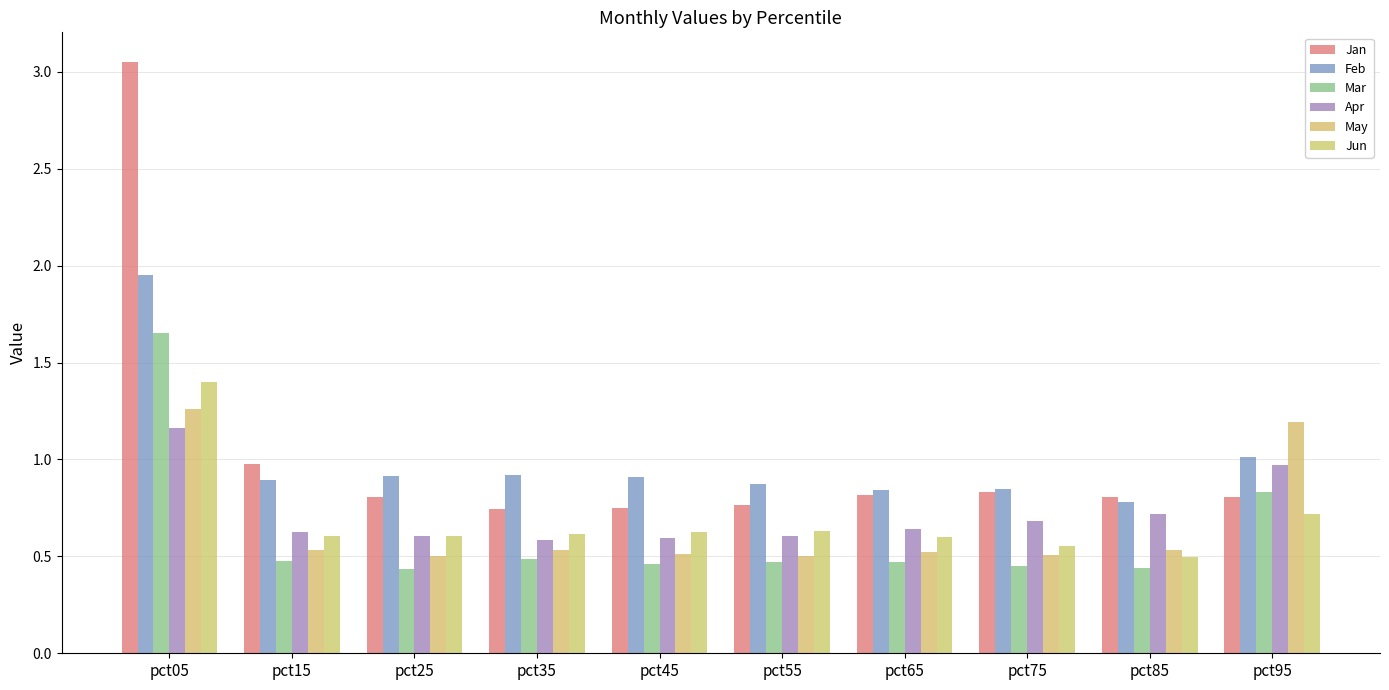

Count the number of data series in this chart.

6